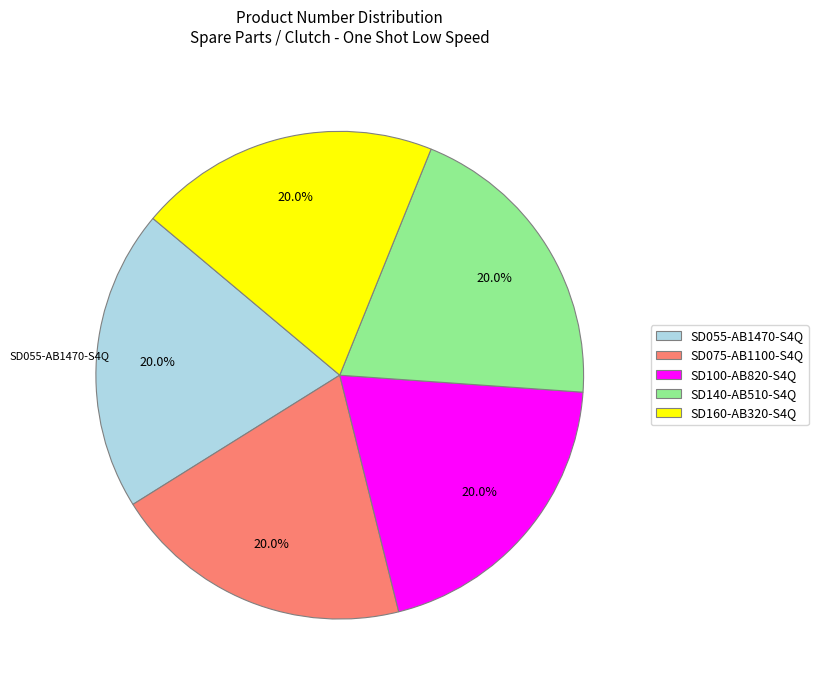

What percentage is NOT represented by SD140-AB510-S4Q?

80.0%